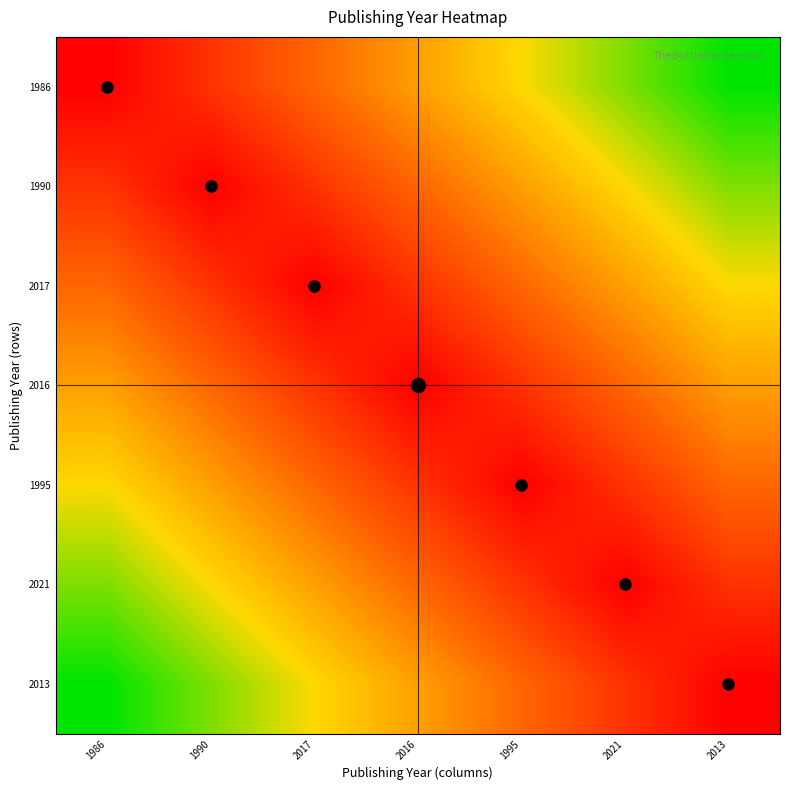

At 2016, list the series in order from largest to smallest.

1986, 2013, 1990, 2021, 2017, 1995, 2016